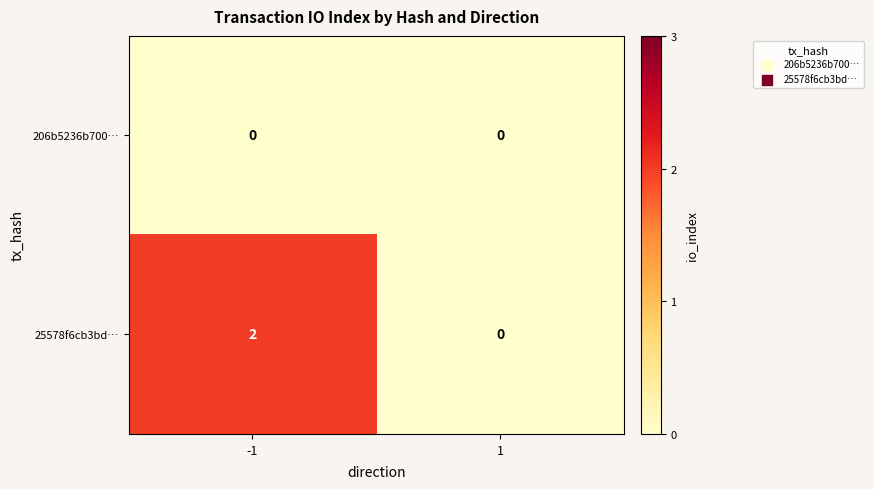

True or false: 25578f6cb3bd… has a value of 1 at 1.

False